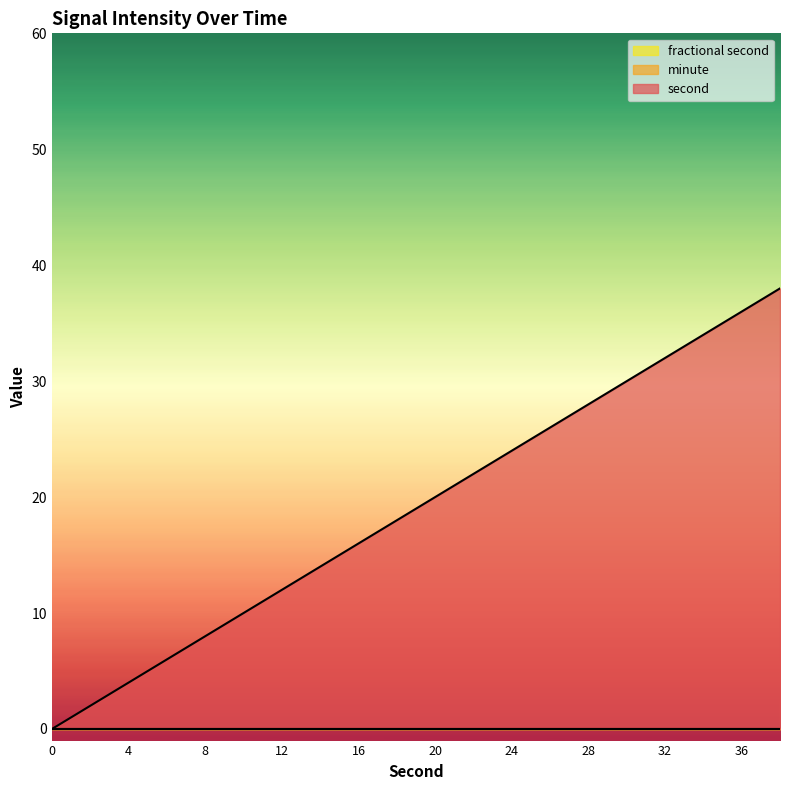

What is the spread (max minus min) of values at 34?

34